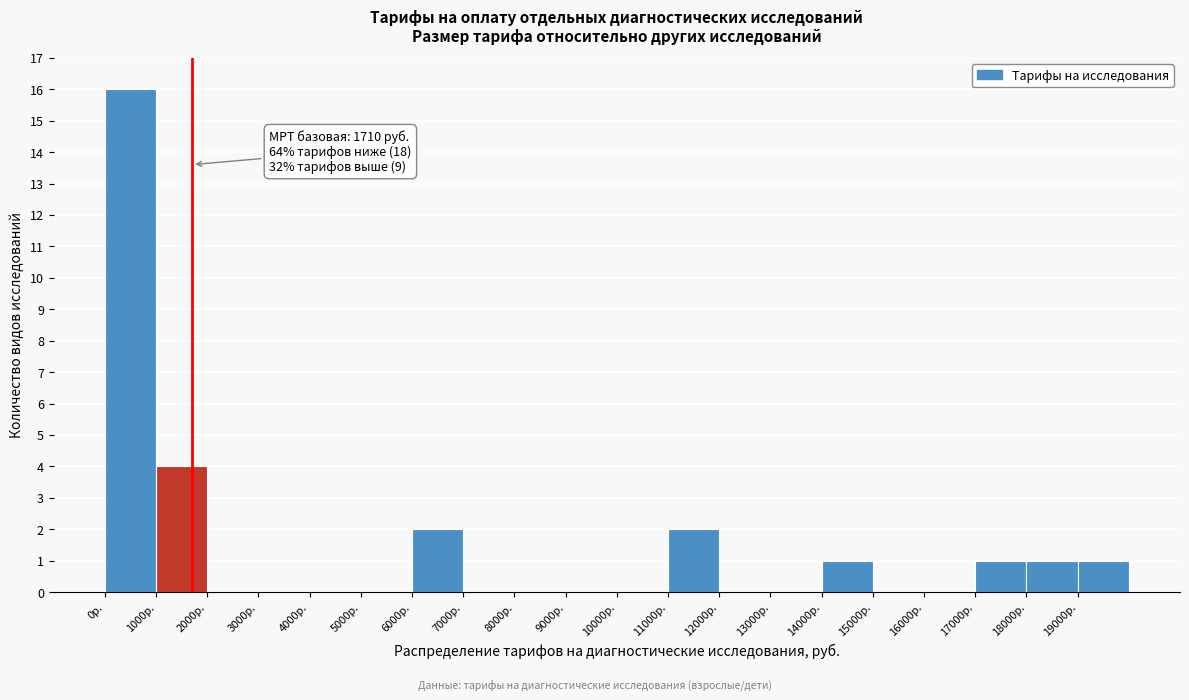

Over which range of the x-axis is the bar tallest?

0 to 1000